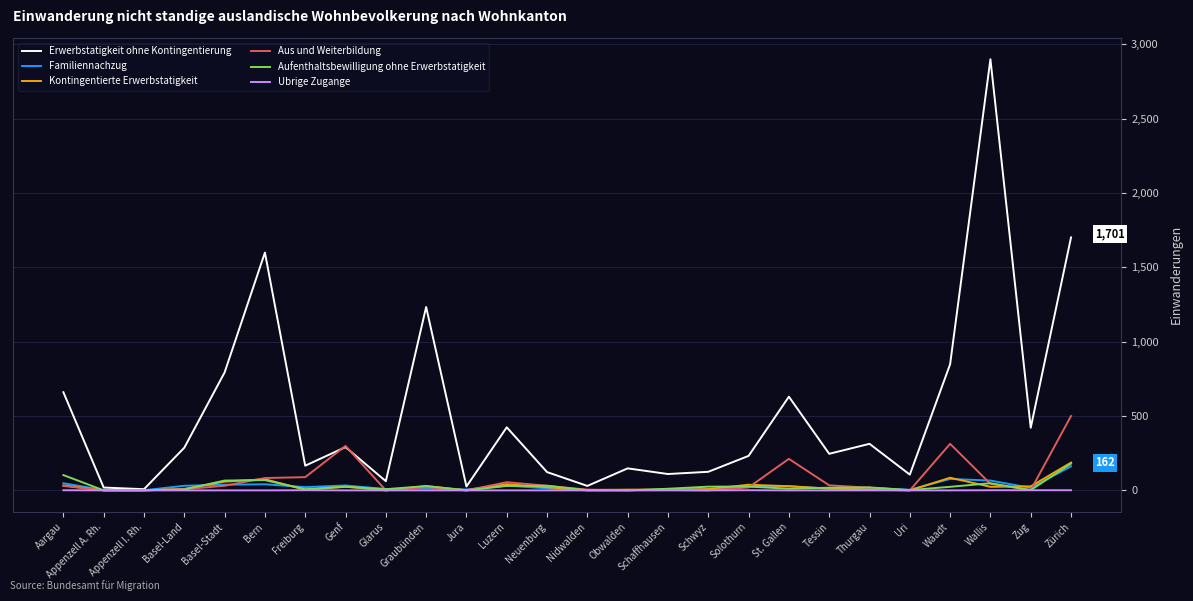

How many lines are shown in the chart?

6